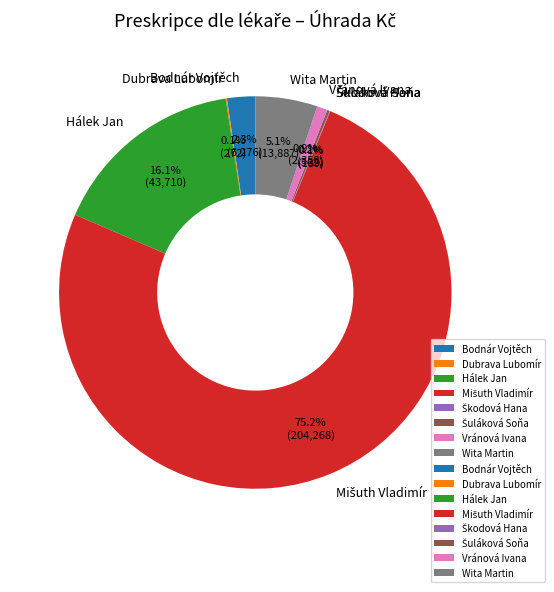

Does any single category account for the majority?

Yes